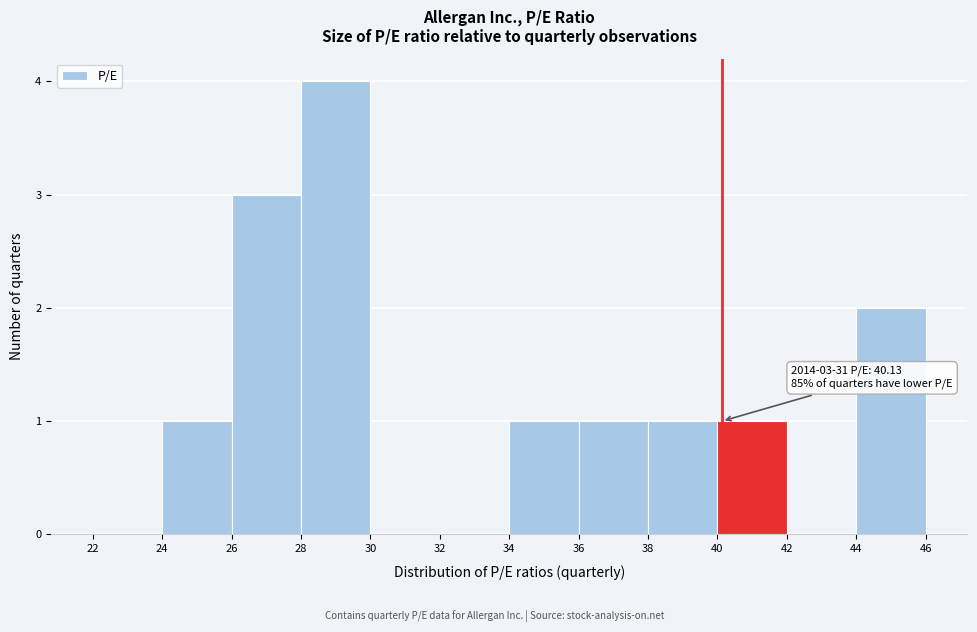

Over which range of the x-axis is the bar tallest?

28 to 30